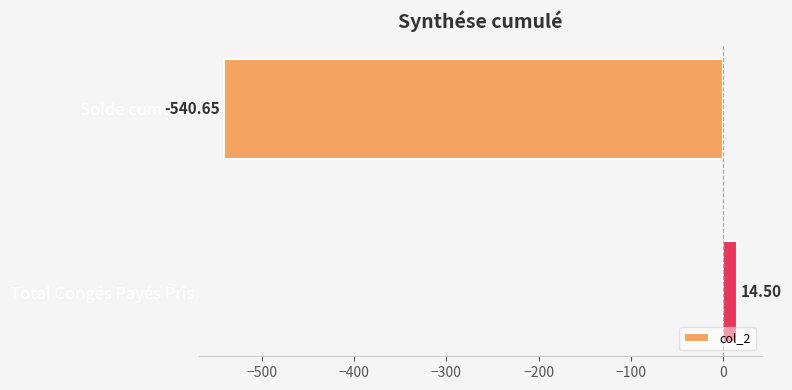

What is the maximum value shown in the chart?

14.5